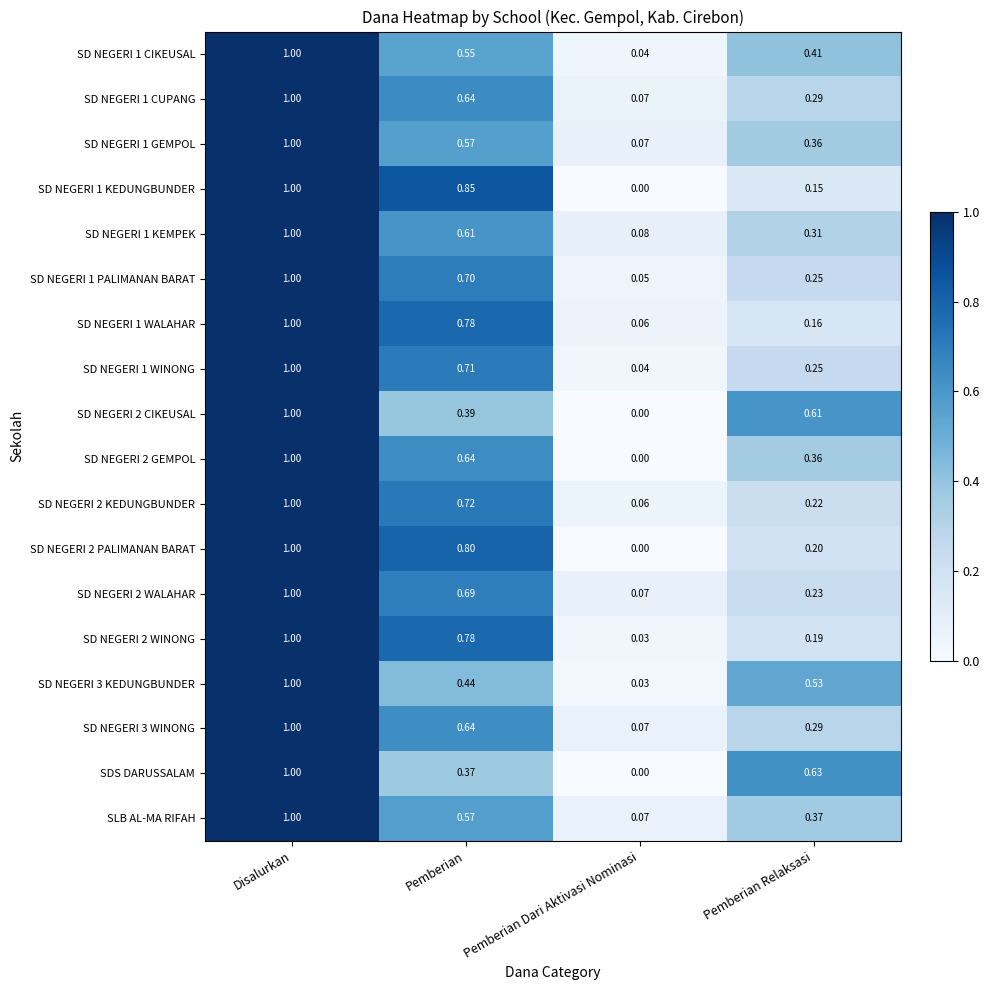

Which category has the lowest value across all series?

Pemberian Dari Aktivasi Nominasi